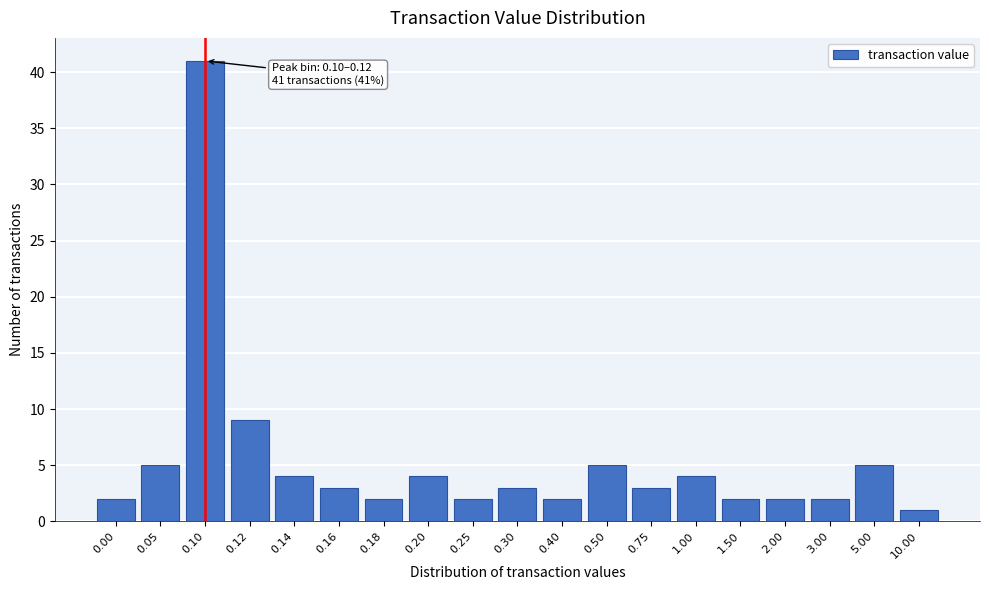

Reading left to right, extract all data points from this chart.

2	5	41	9	4	3	2	4	2	3	2	5	3	4	2	2	2	5	1